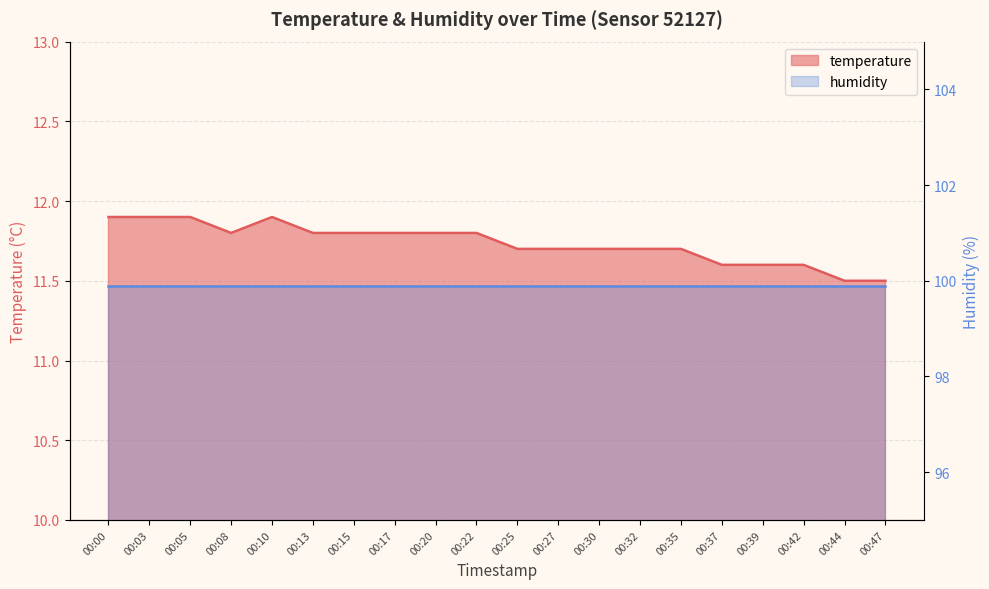

Rank the categories by value from lowest to highest.

00:44, 00:47, 00:37, 00:39, 00:42, 00:25, 00:27, 00:30, 00:32, 00:35, 00:08, 00:13, 00:15, 00:17, 00:20, 00:22, 00:00, 00:03, 00:05, 00:10